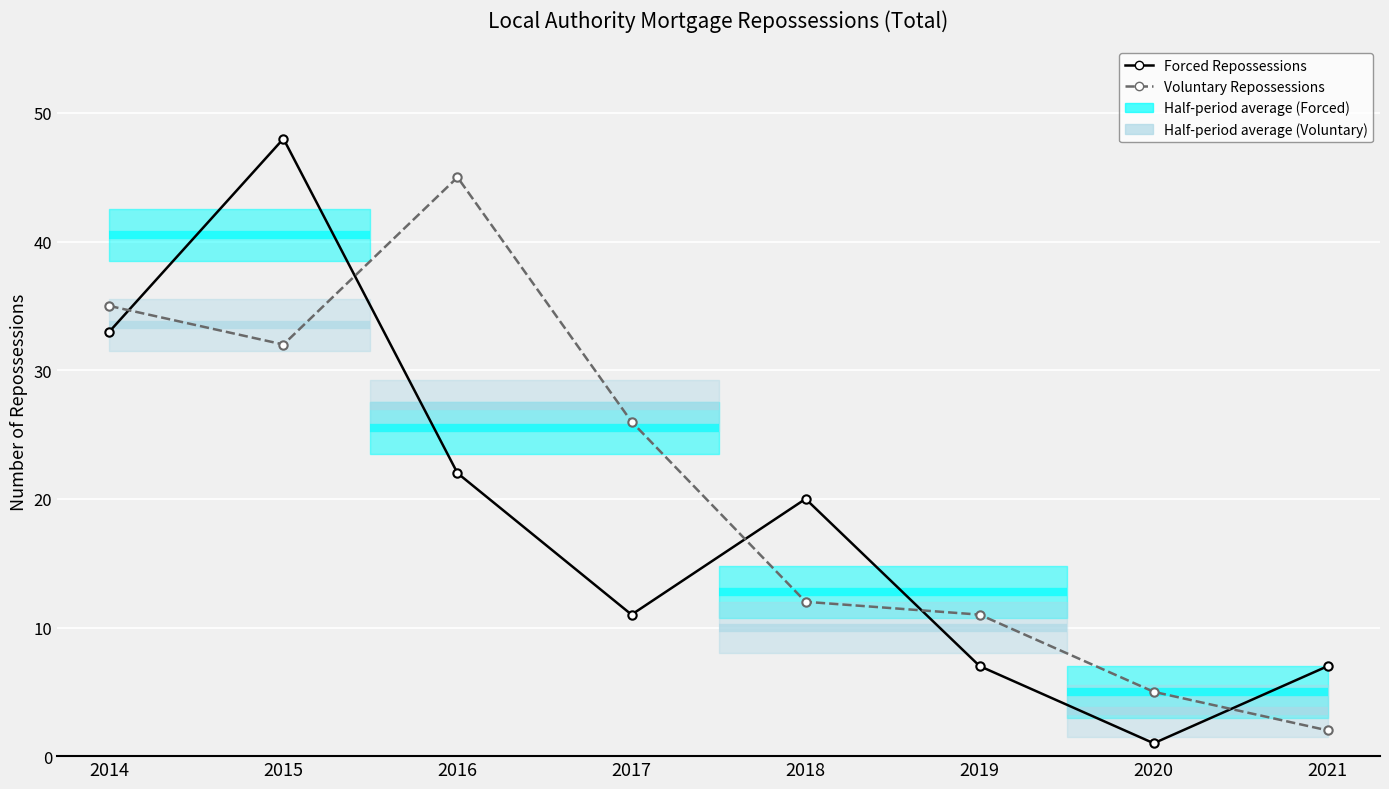

What is the average value of the Voluntary Repossessions series?

21